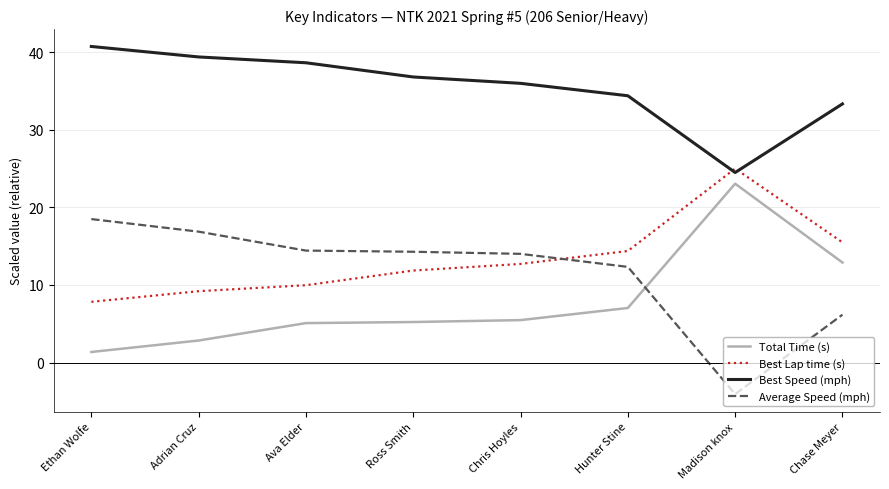

What is the difference between the highest and lowest values at Chase Meyer?

27.2